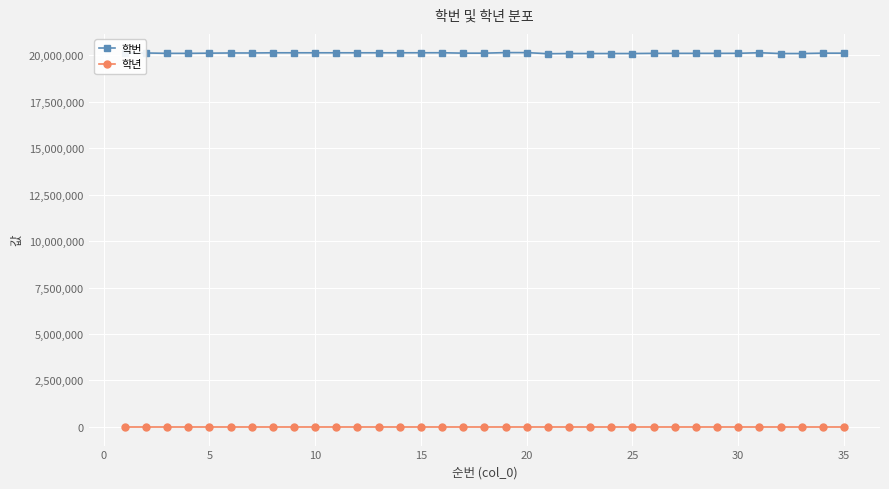

Rank the series by their maximum value, from highest to lowest.

학번, 학년